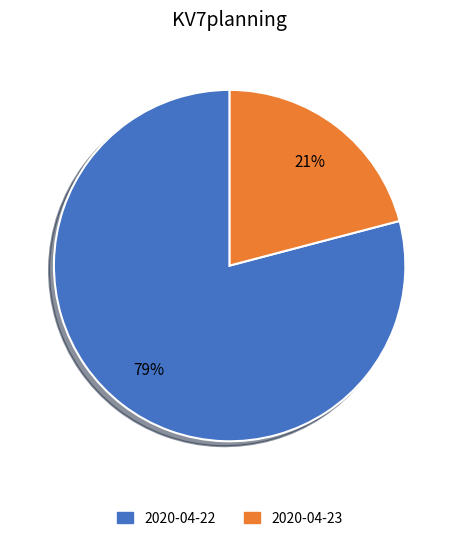

True or false: 2020-04-23 accounts for 36% of the total.

False